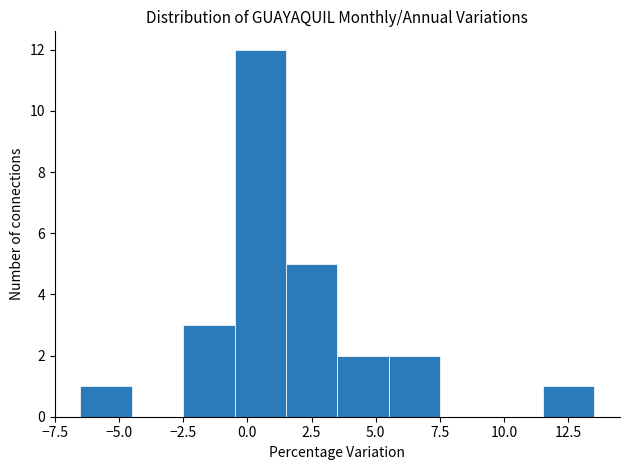

Reading left to right, transcribe this chart: for each bar, give the range it covers on the x-axis and its height. Neither the bar edges nor the heights are printed on the chart, so give them approximately, as read against the axes.

-6.5 to -4.5: 1
-4.5 to -2.5: 0
-2.5 to -0.5: 3
-0.5 to 1.5: 12
1.5 to 3.5: 5
3.5 to 5.5: 2
5.5 to 7.5: 2
7.5 to 9.5: 0
9.5 to 11.5: 0
11.5 to 13.5: 1